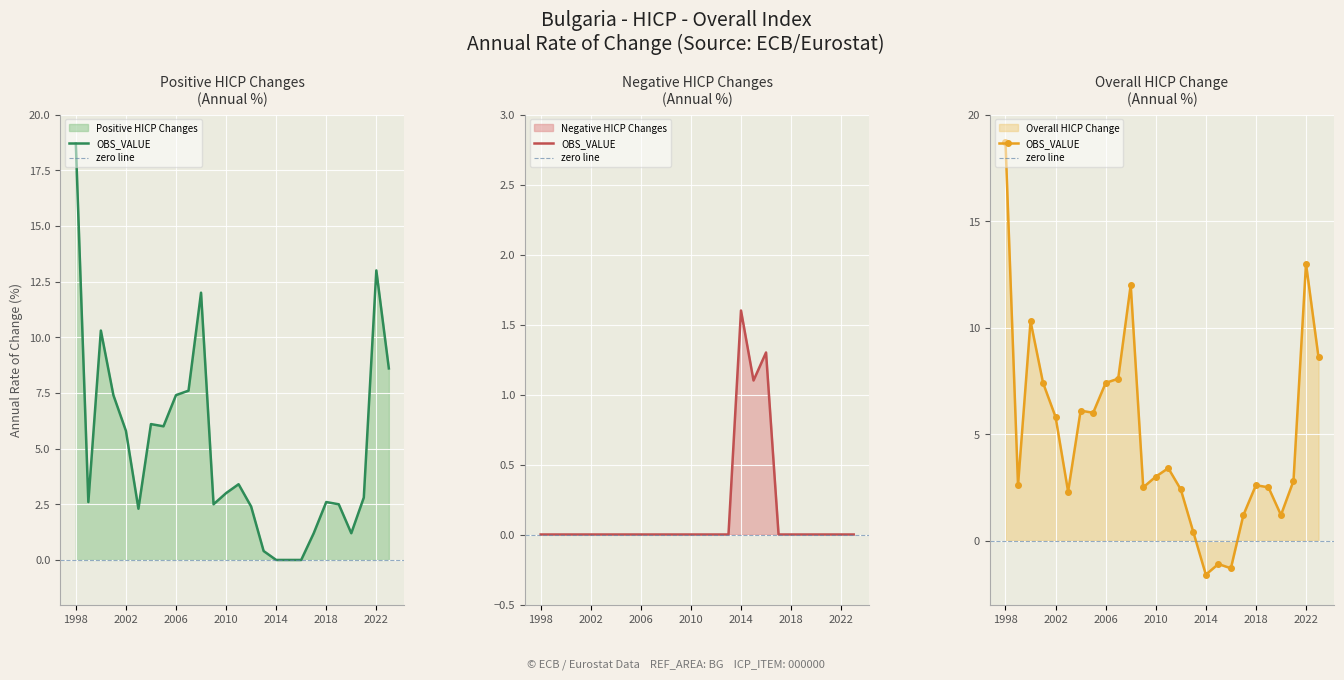

What is the spread (max minus min) of values at 2020?

1.2